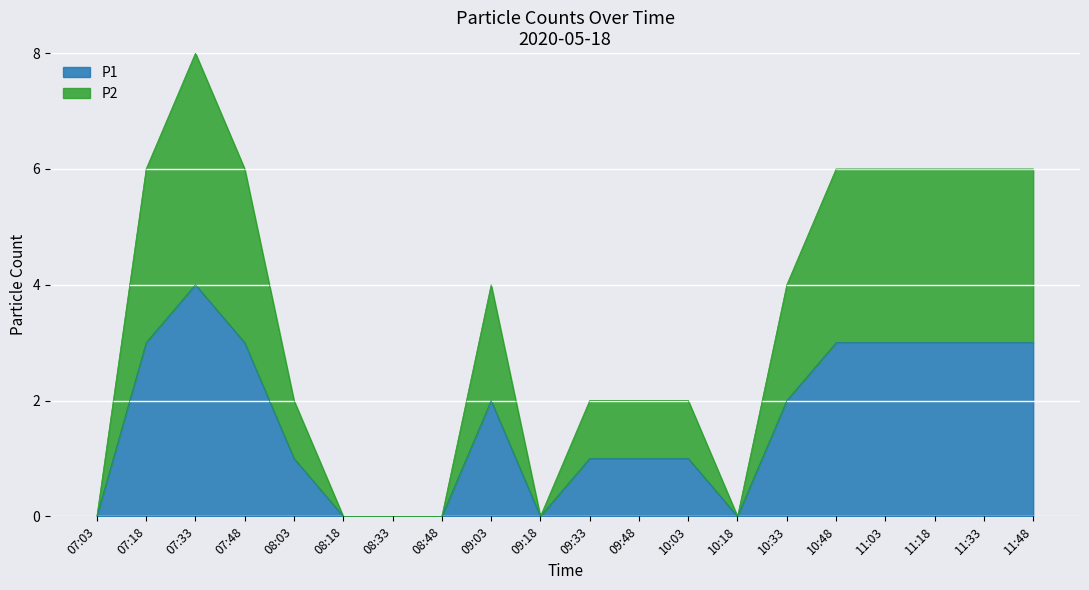

At which label does P1 reach its peak?

07:33